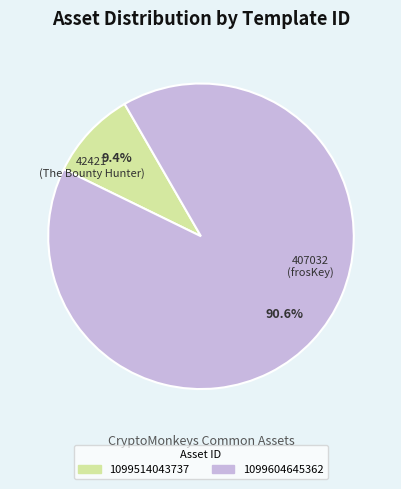

How many slices are in this pie chart?

2